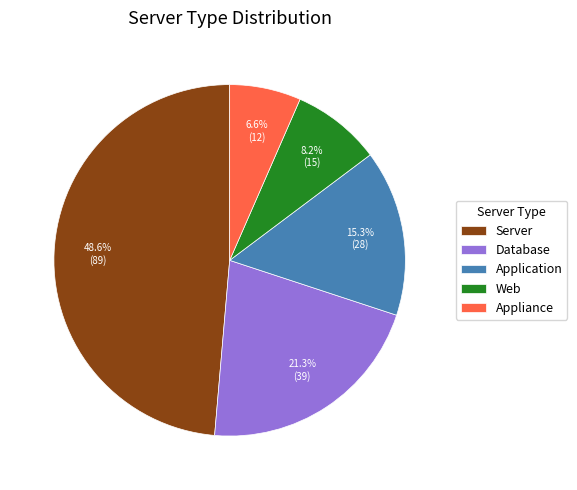

To the nearest percent, what is the difference between the Server and Appliance slice percentages?

42%